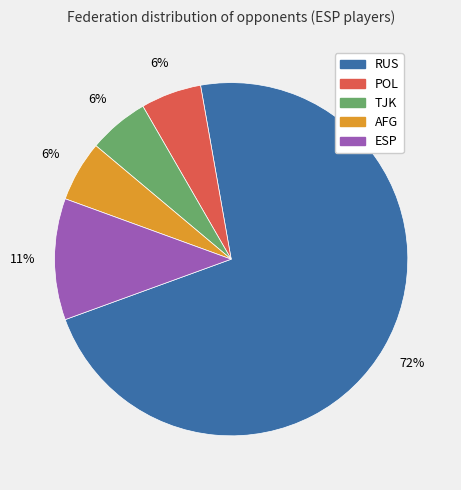

How many slices are in this pie chart?

5